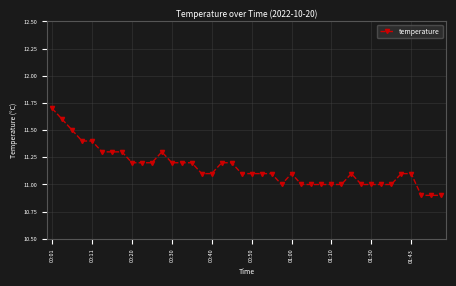

True or false: the data has more than 0 interior local peaks.

True